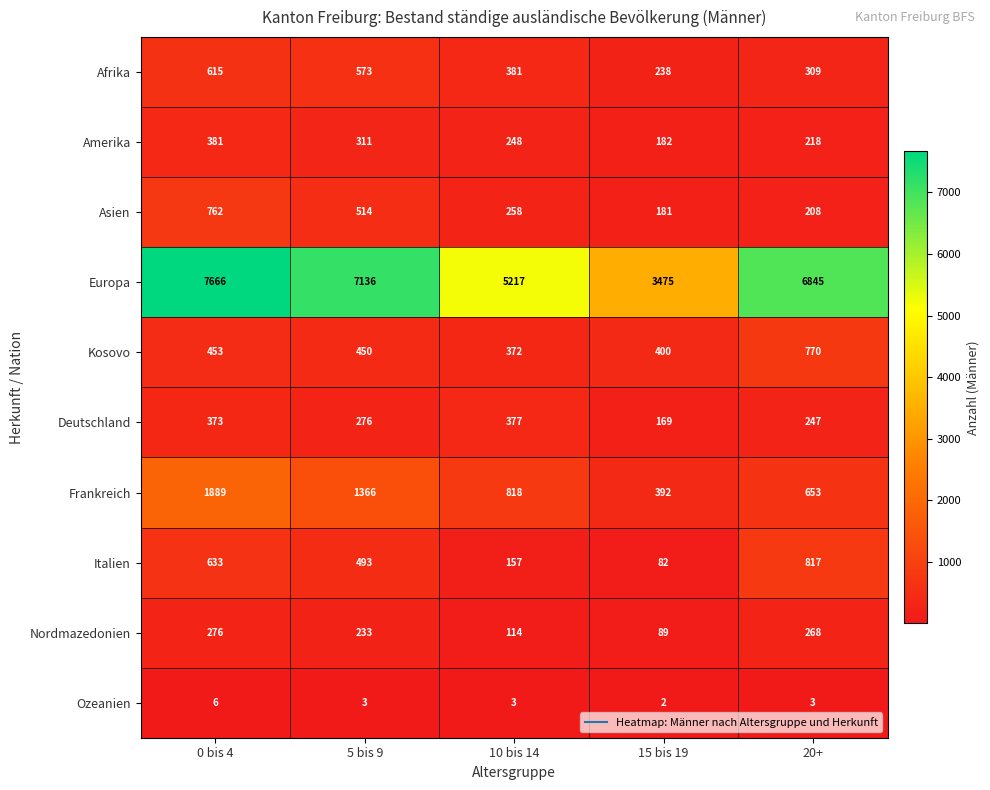

Which category has the lowest value across all series?

15 bis 19